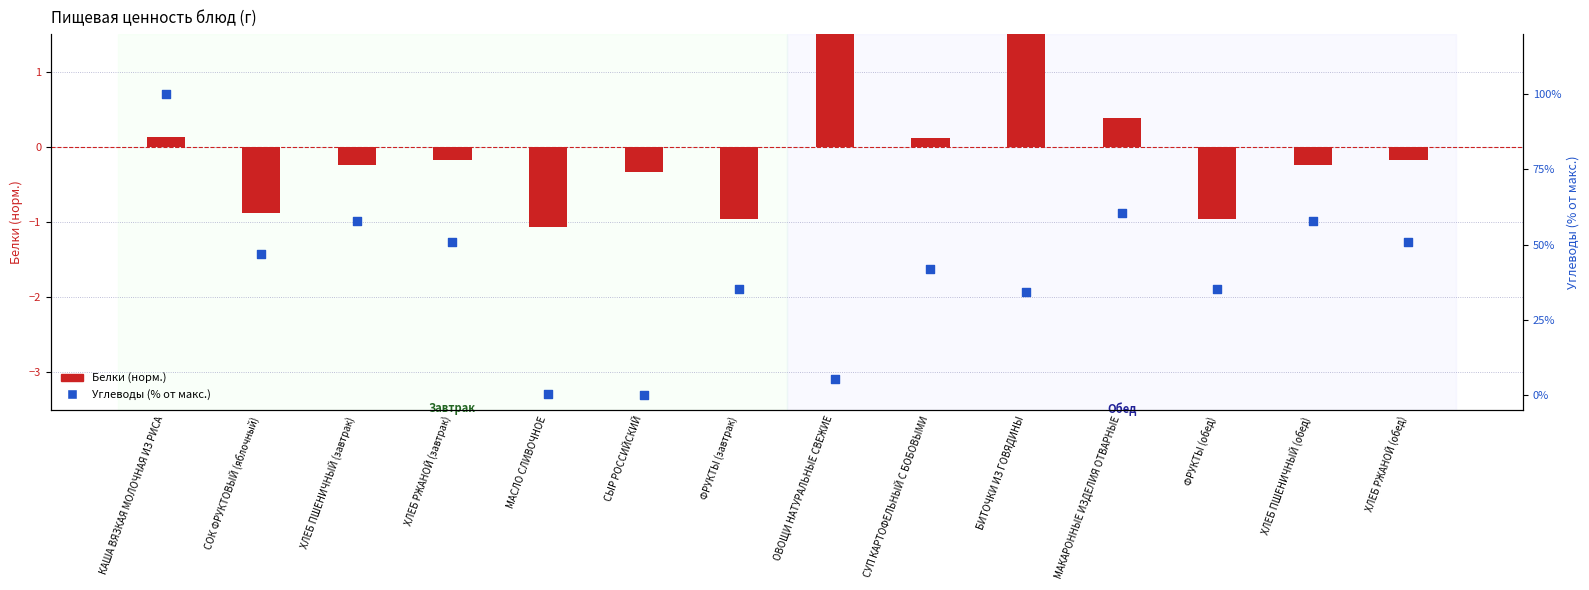

What is the total value across all series at БИТОЧКИ ИЗ ГОВЯДИНЫ?

36.8